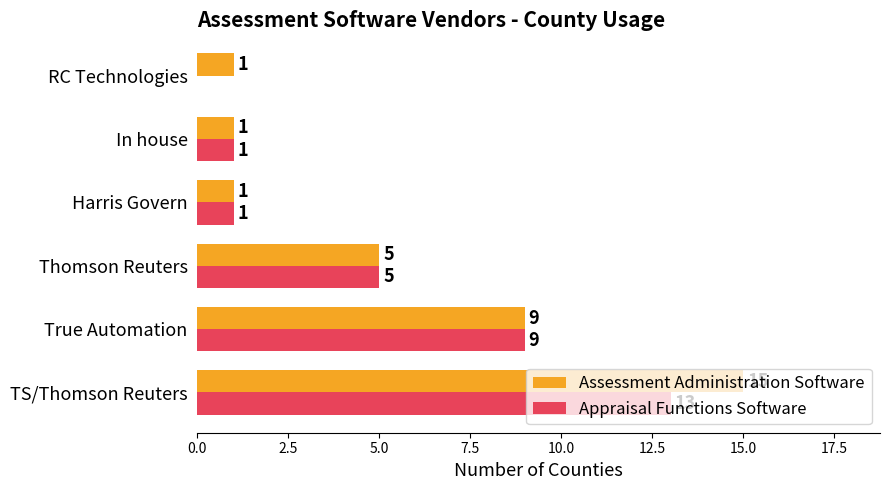

True or false: Assessment Administration Software has a value of 1 at In house.

True